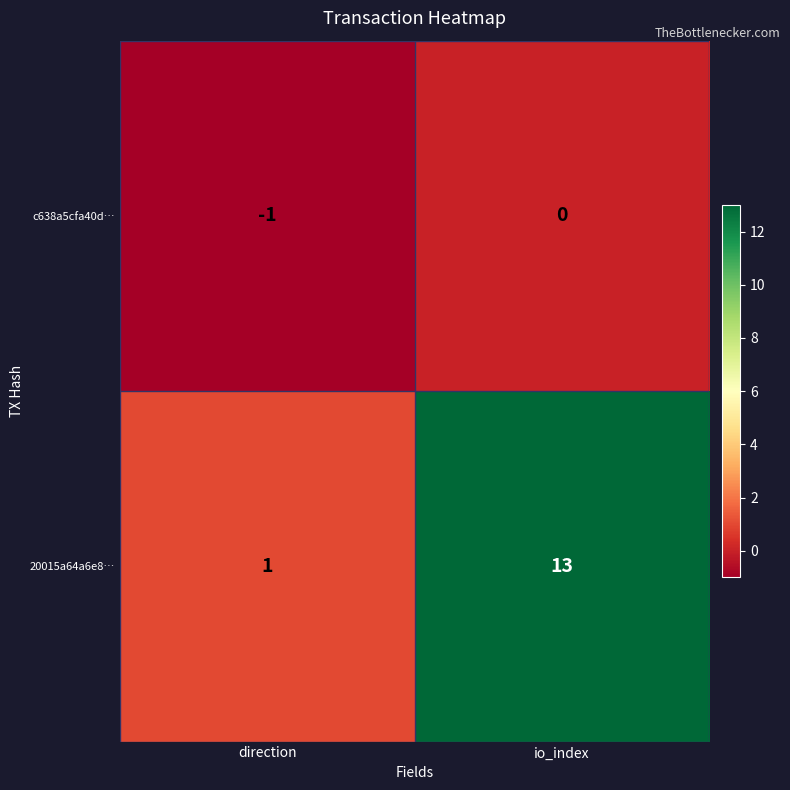

Is the value of c638a5cfa40d… at io_index greater than the value of 20015a64a6e8… at io_index?

No